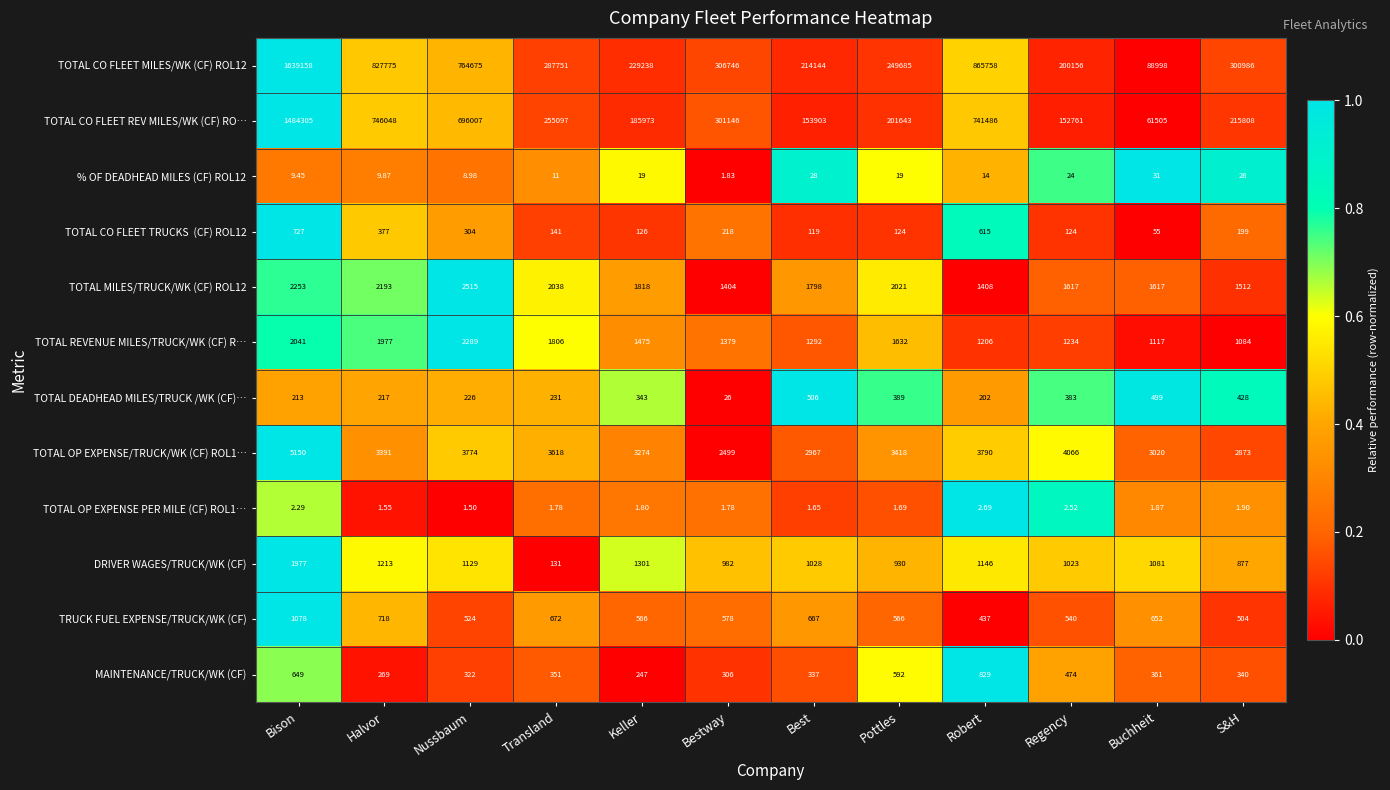

Which series has the largest total across all categories?

TOTAL CO FLEET MILES/WK (CF) ROL12